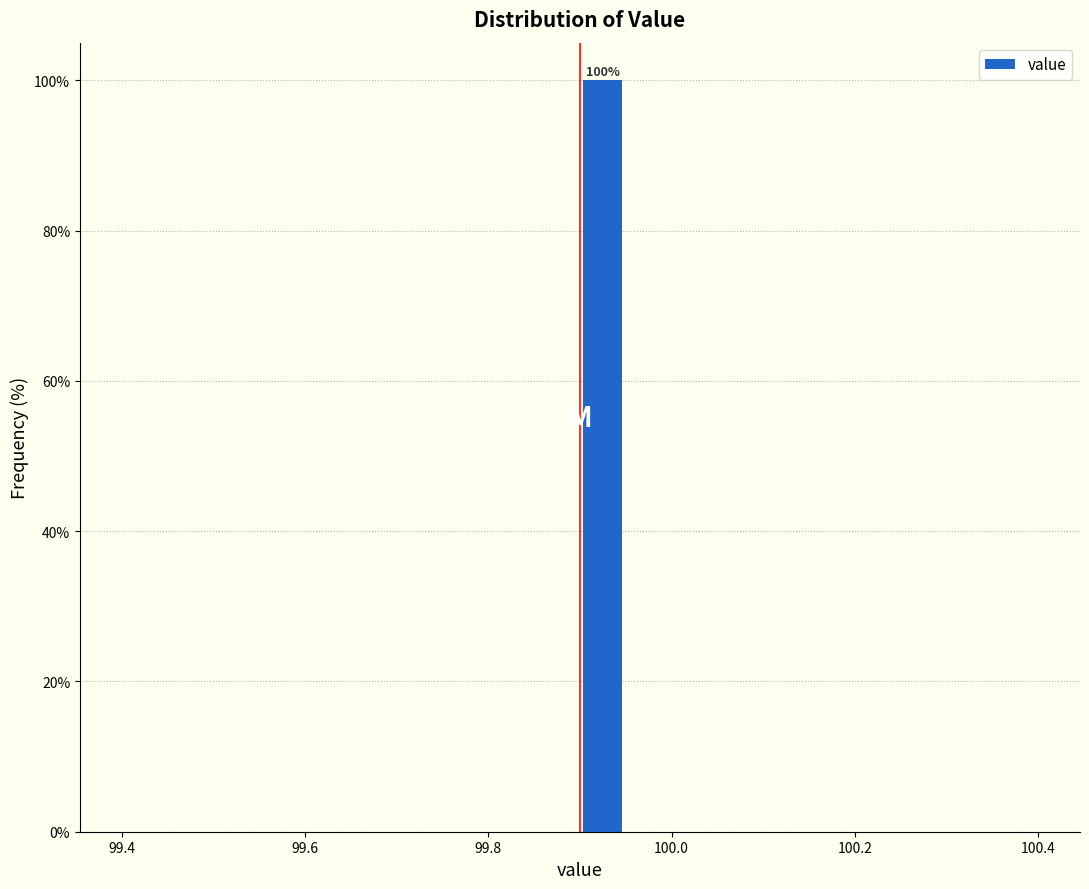

Around what value on the x-axis is the tallest bar? Give the approximate position of its centre, as read against the axis.

99.92